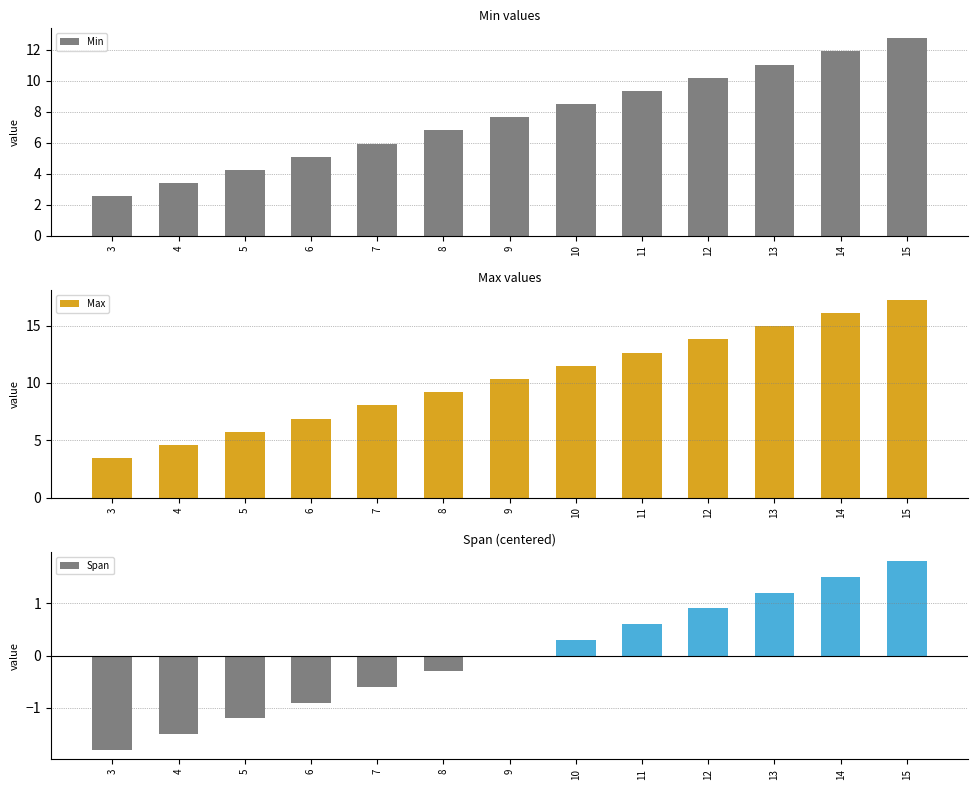

Rank the series by their maximum value, from highest to lowest.

Max, Min, Span